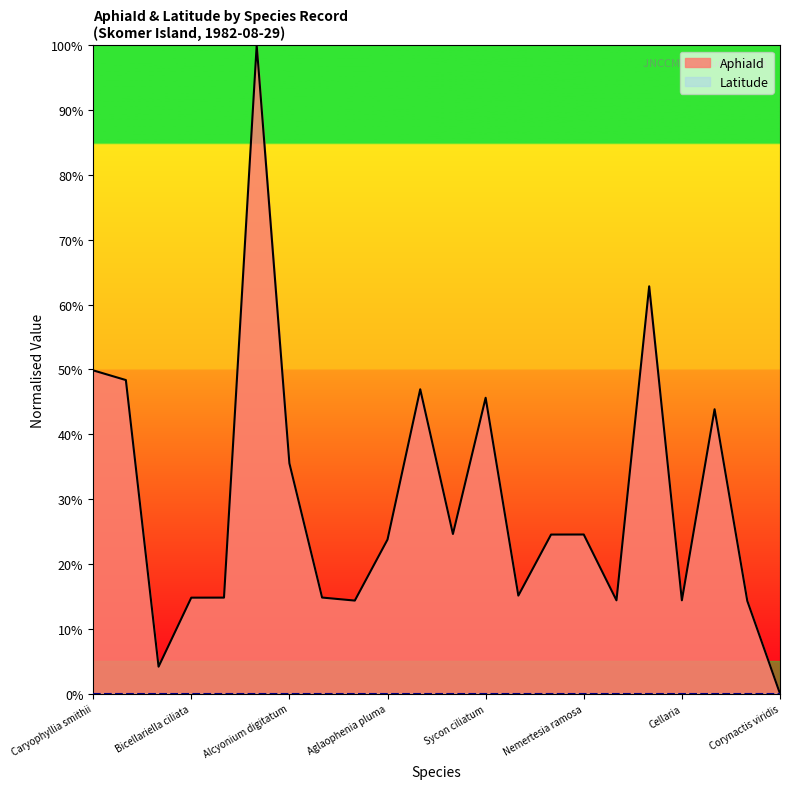

What is the ratio of the value at Bugula plumosa to the value at Chartella papyracea?

1.0